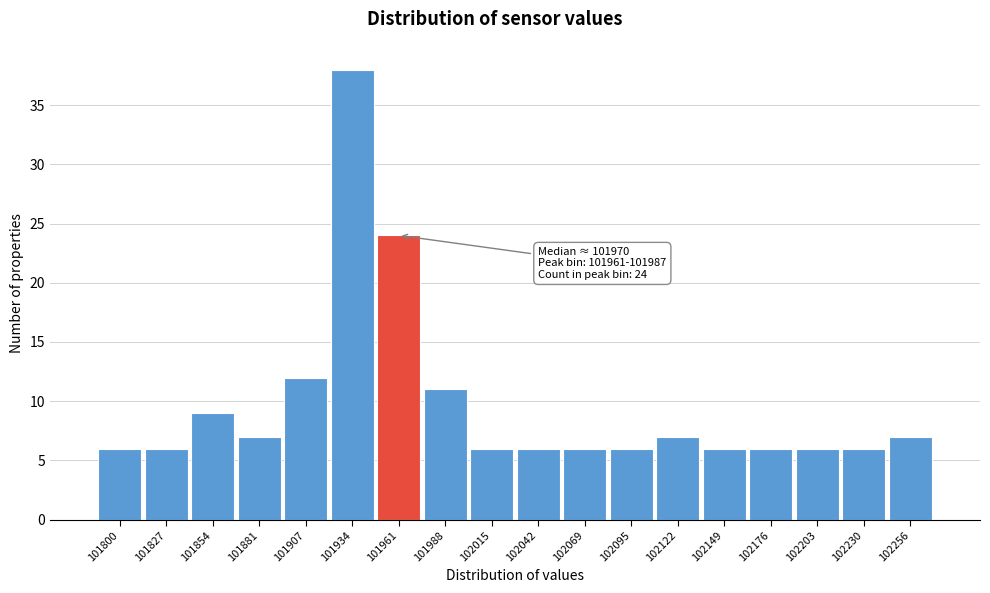

Reading left to right, what are all the values shown in this chart?

6	6	9	7	12	38	24	11	6	6	6	6	7	6	6	6	6	7